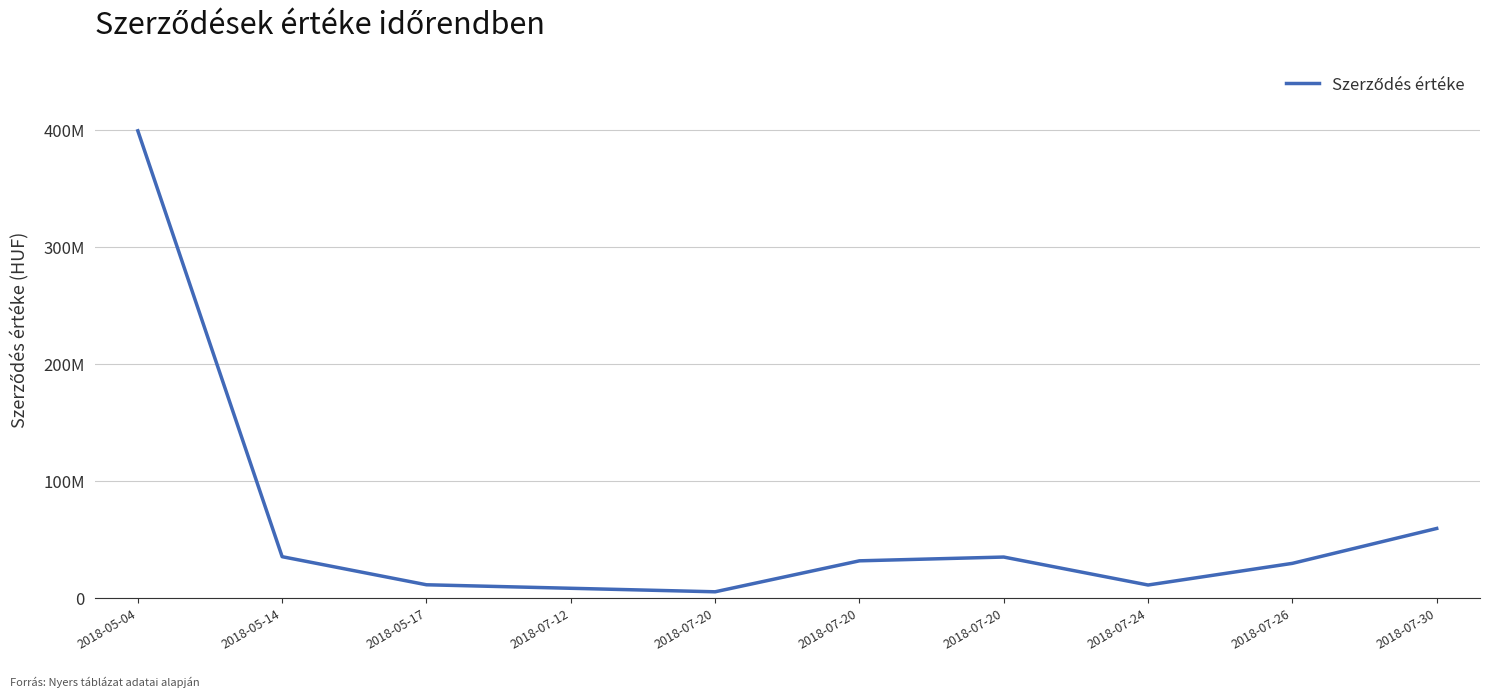

Is this an area chart (filled region under the line)?

No